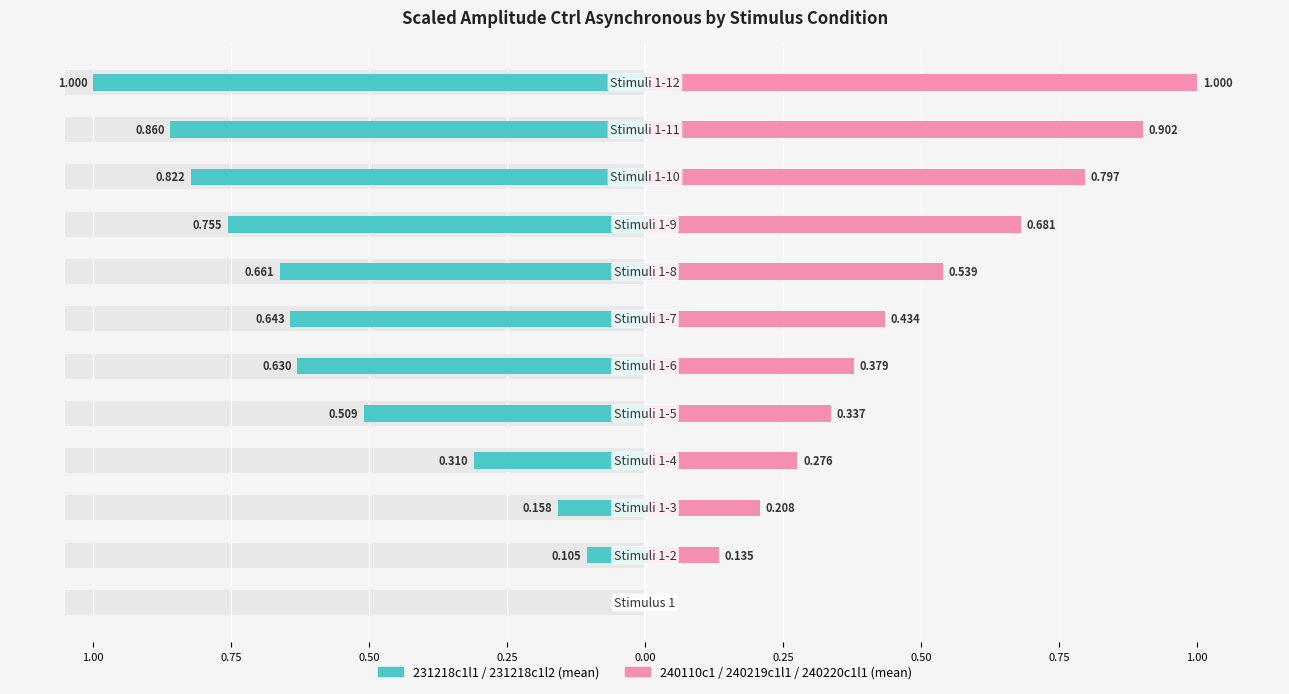

What position from the right is Stimuli 1-9?

4